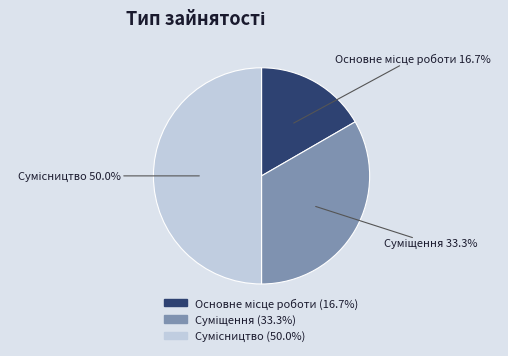

Is the sum of Сумісництво and Суміщення greater than half?

Yes